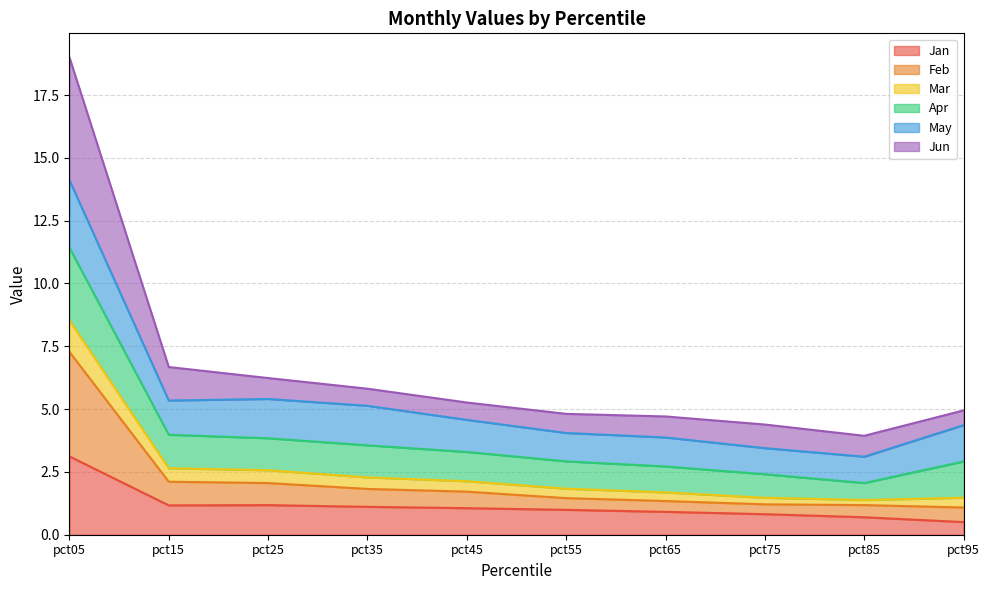

At which category is the sum across all series the highest?

pct05